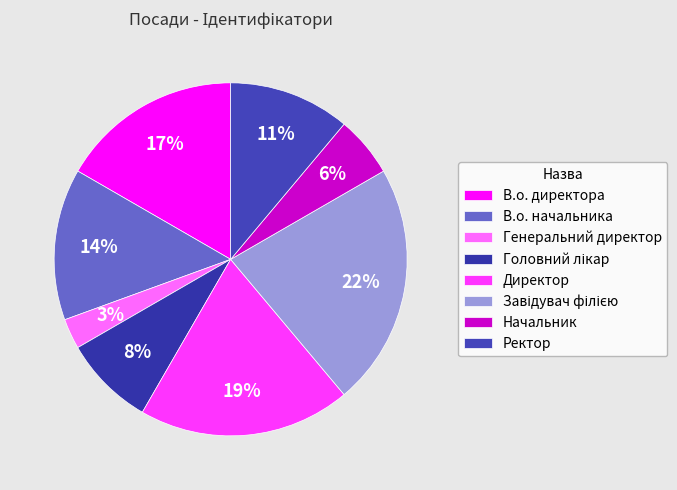

Count the number of slices in the pie.

8